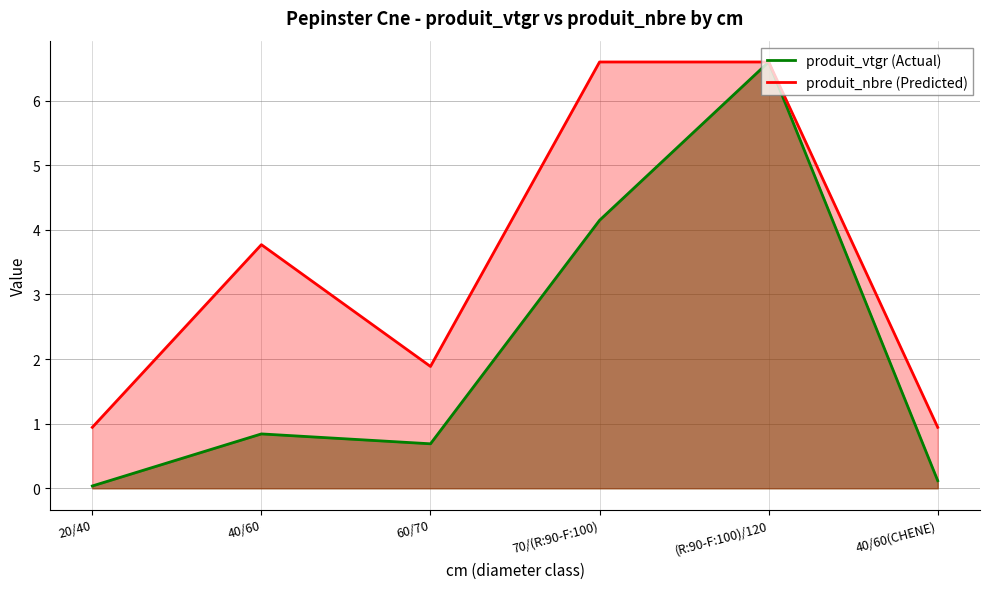

What is the average value of the produit_vtgr (Actual) series?

2.1